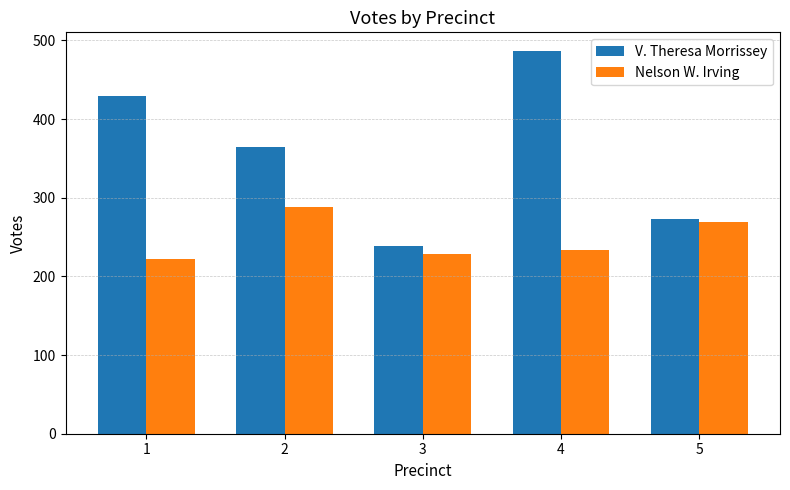

What is the difference between the second highest and second lowest values in the Nelson W. Irving series?

40